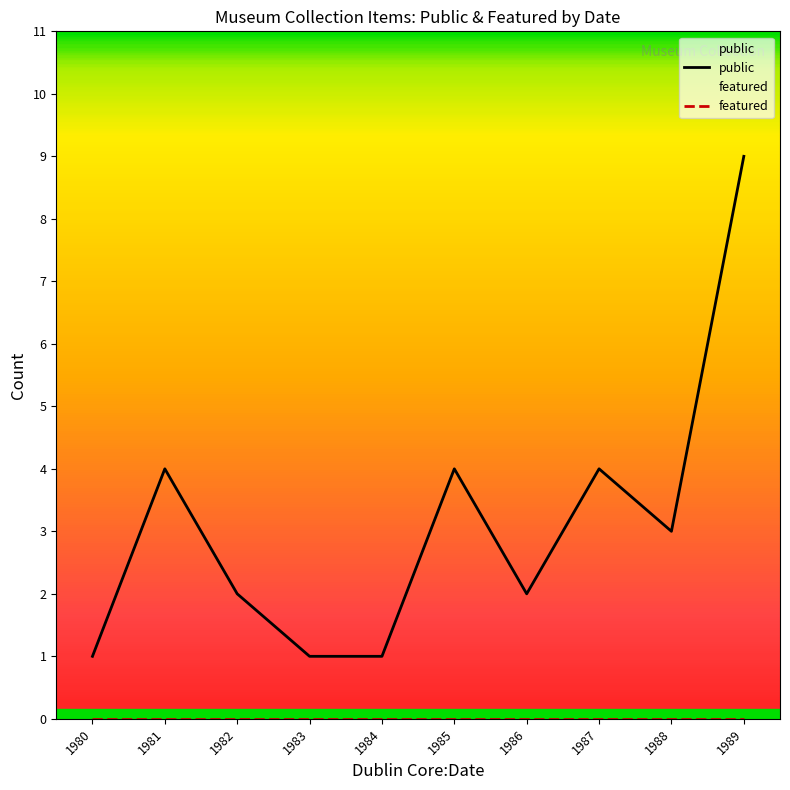

How many categories are shown in the chart?

10